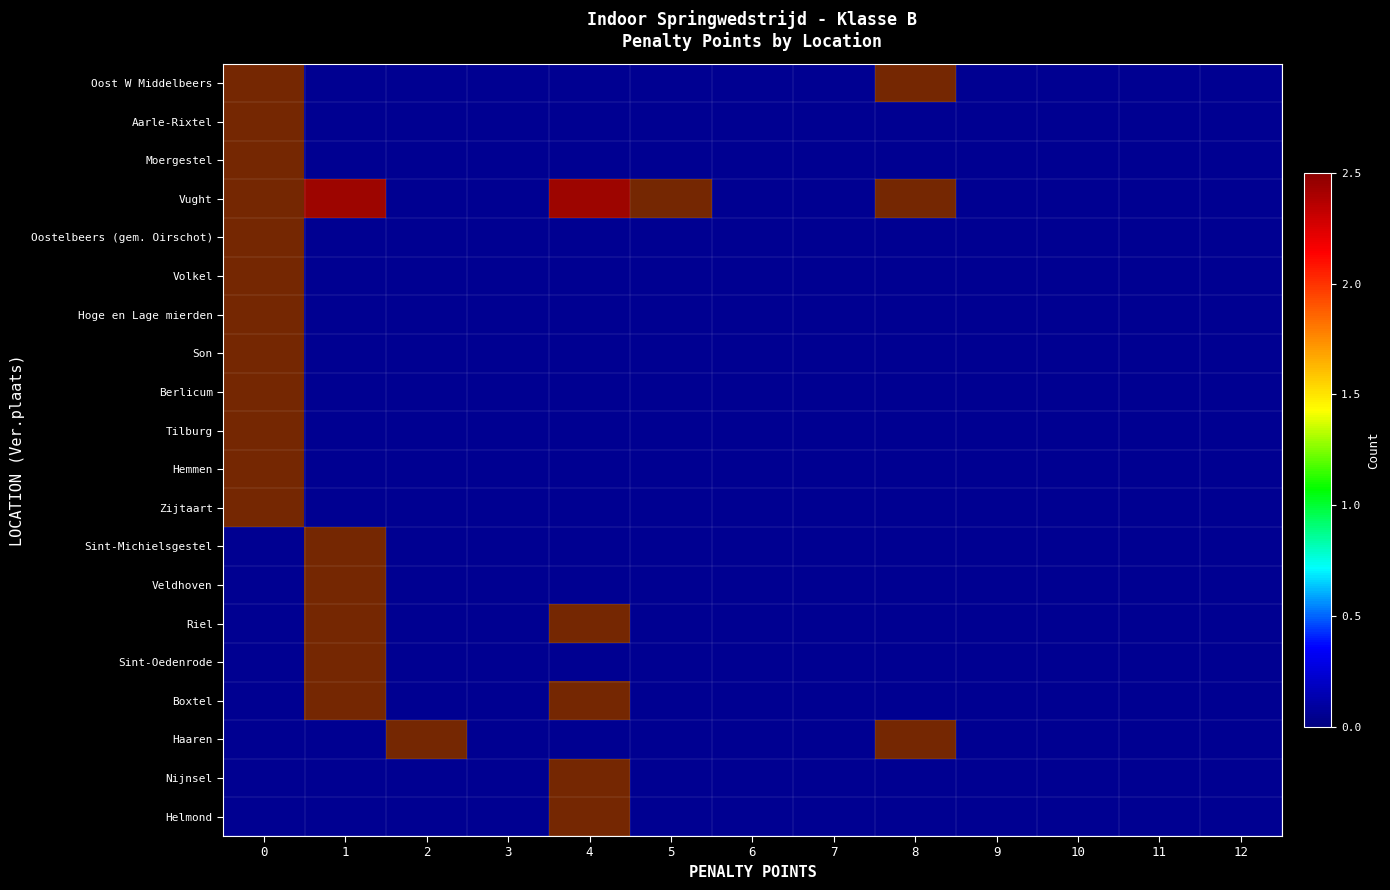

Is the value of Hemmen at 5 greater than the value of Vught at 8?

No